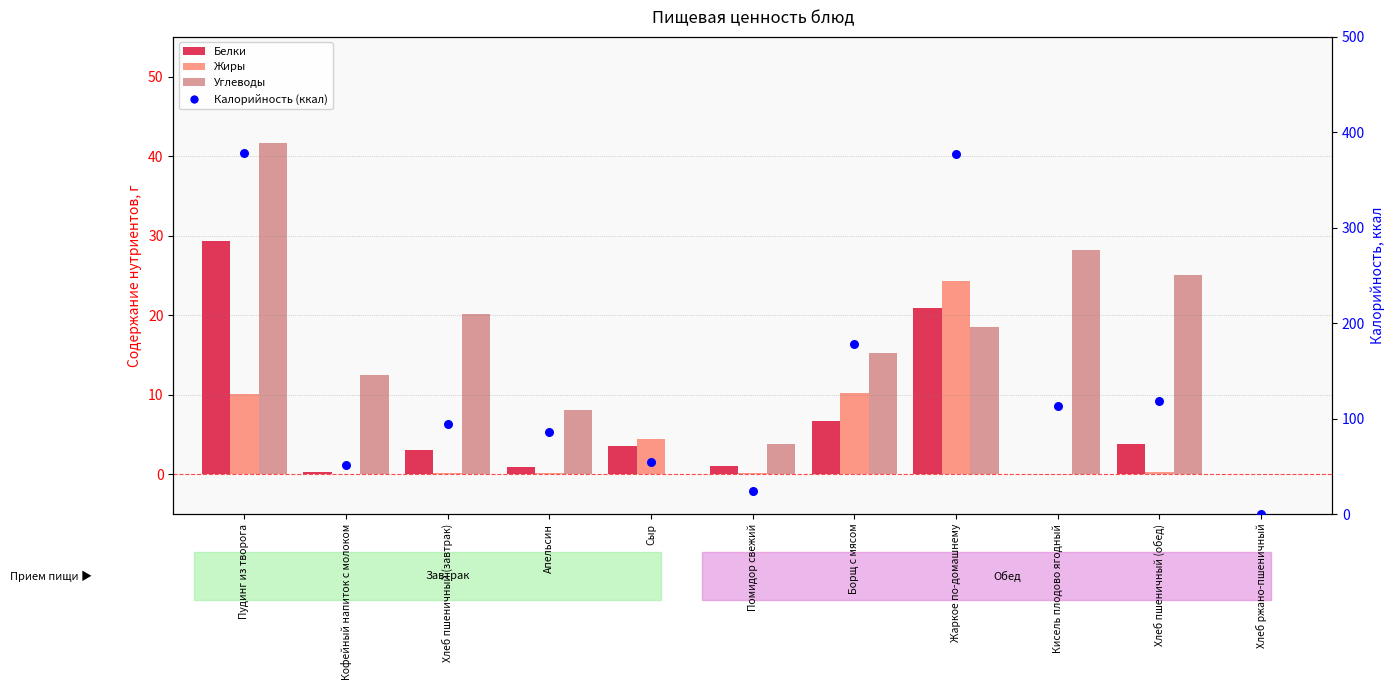

At which category is the sum across all series the highest?

Пудинг из творога